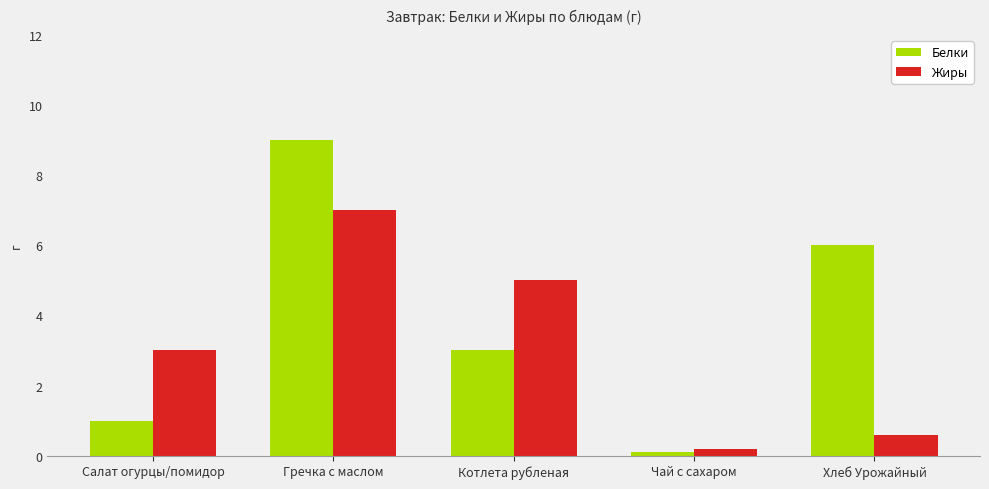

What position from the left is Чай с сахаром?

4